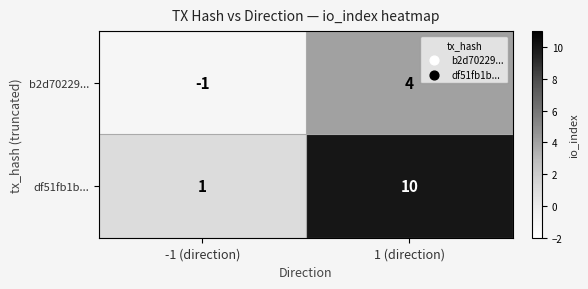

True or false: df51fb1b... has a value of 2 at -1 (direction).

False